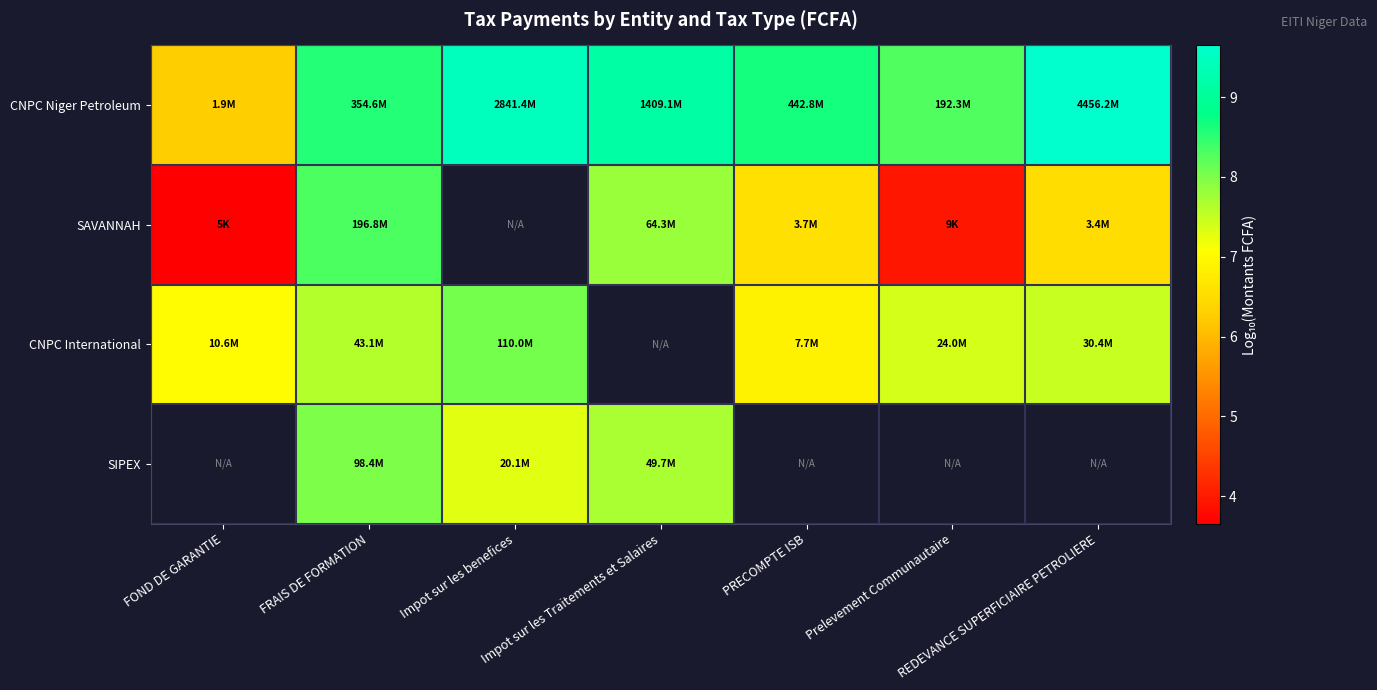

Is it true that CNPC Niger Petroleum equals 6.0 at Impot sur les Traitements et Salaires?

False